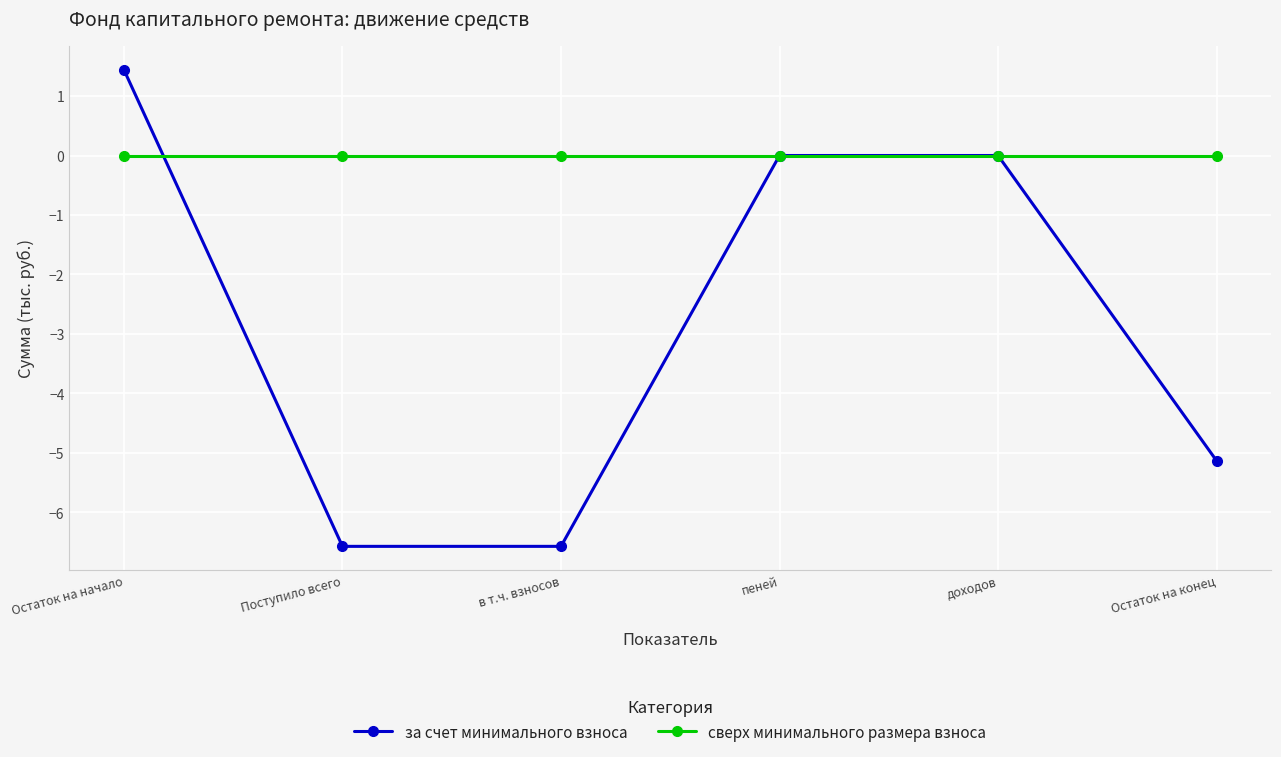

How many series are shown in this chart?

2